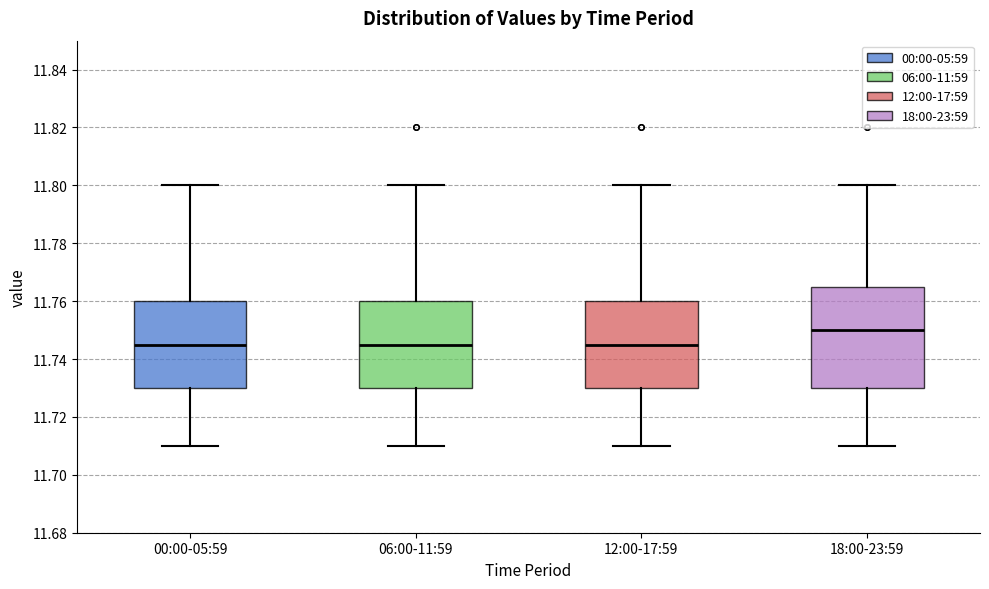

Where does the upper whisker of the box for 00:00-05:59 end on the y-axis? The values are not printed on the chart, so give them approximately, as read against the axis.

11.800